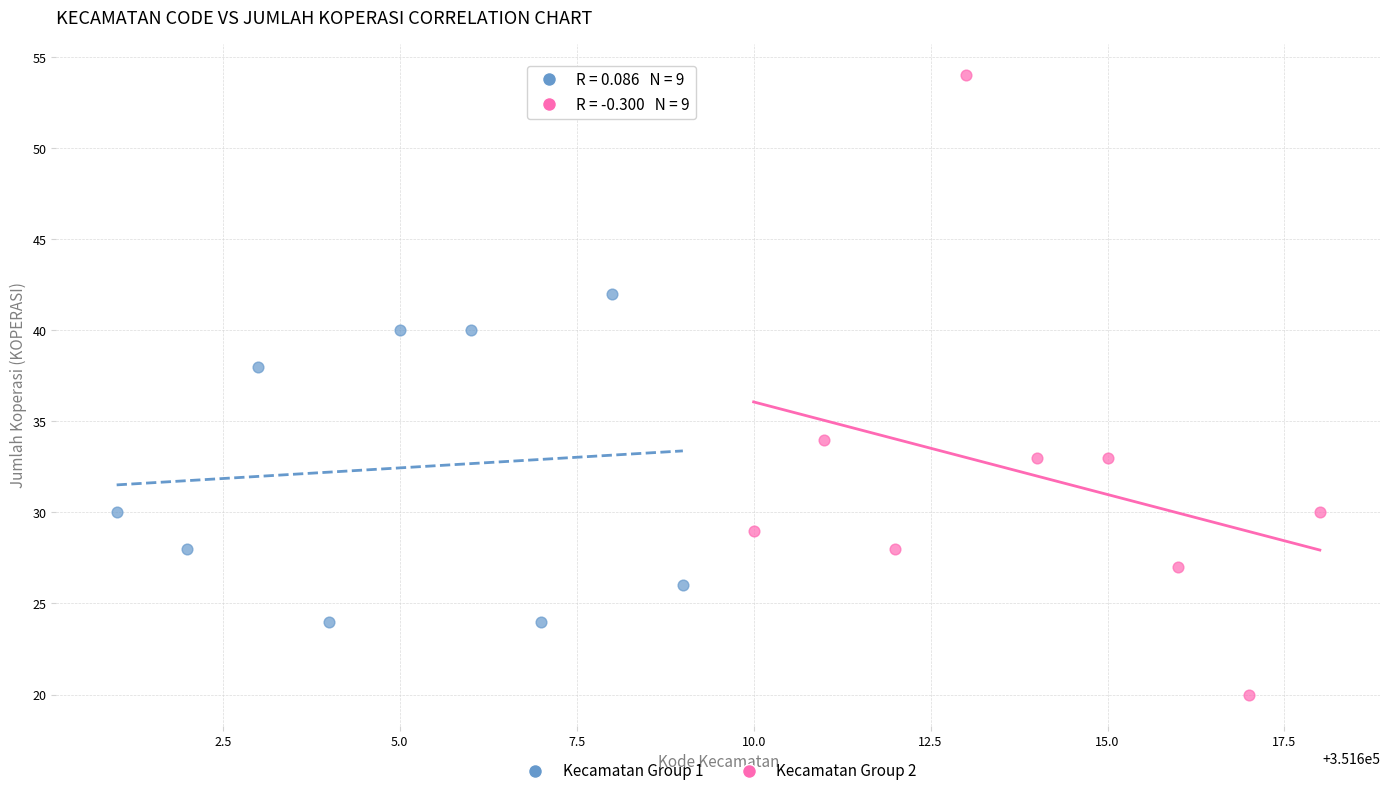

Which series has the widest spread of Y values?

Kecamatan Group 2